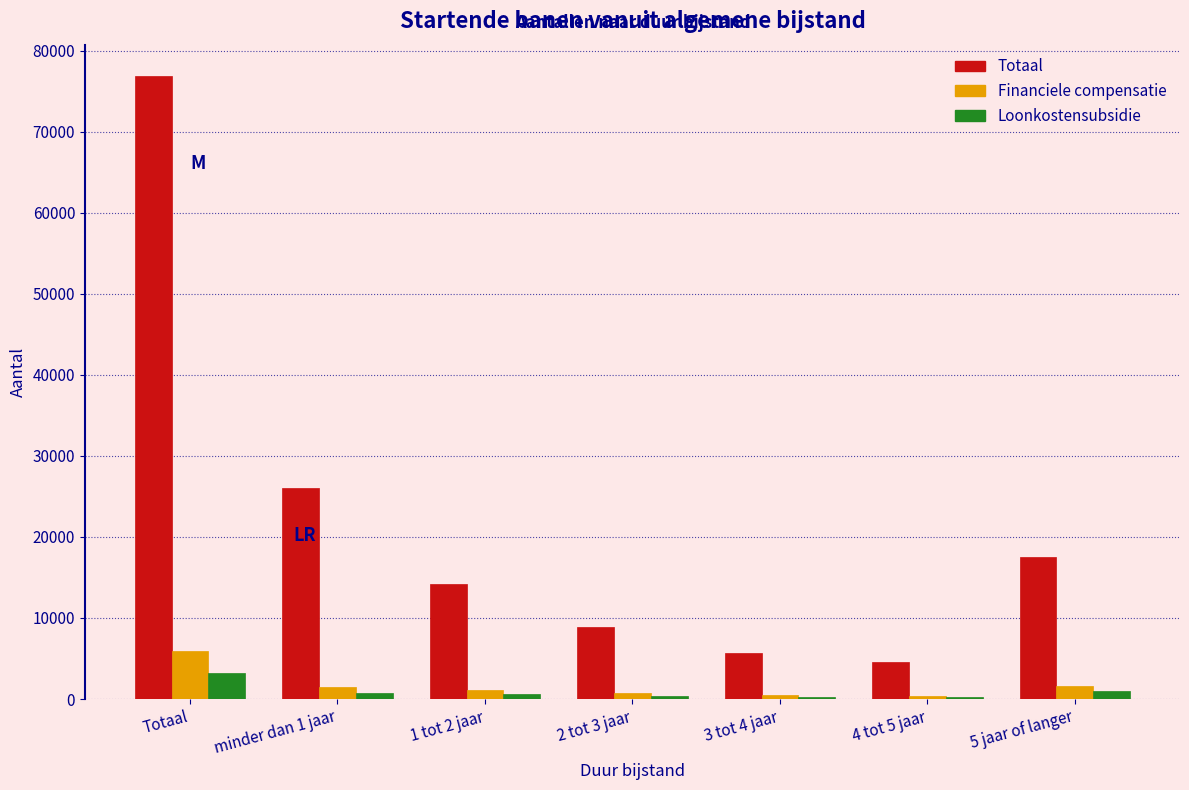

Which series has the largest total across all categories?

Totaal